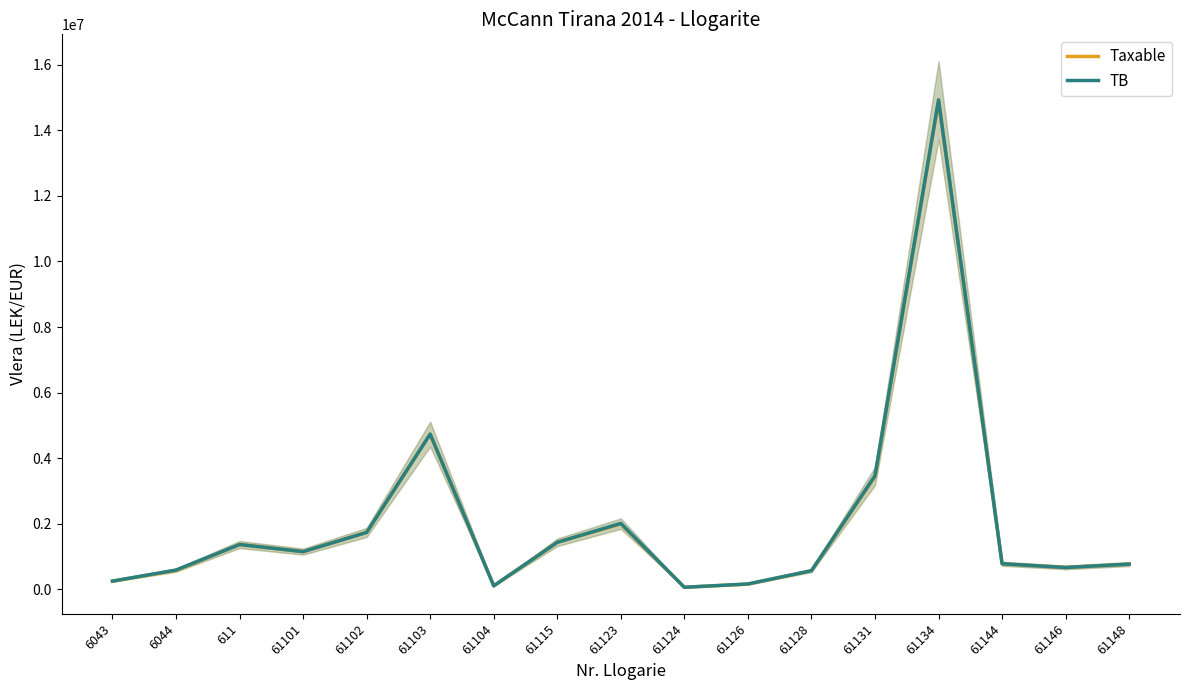

List the labels in order of TB value, largest first.

61134, 61103, 61131, 61123, 61102, 61115, 611, 61101, 61144, 61148, 61146, 6044, 61128, 6043, 61126, 61104, 61124